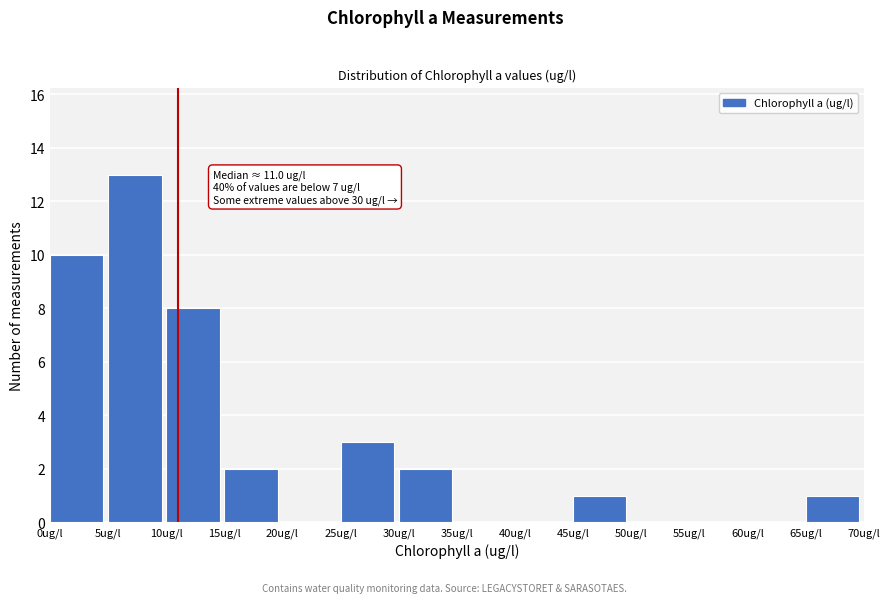

Which range on the x-axis has the tallest bar?

5 to 10